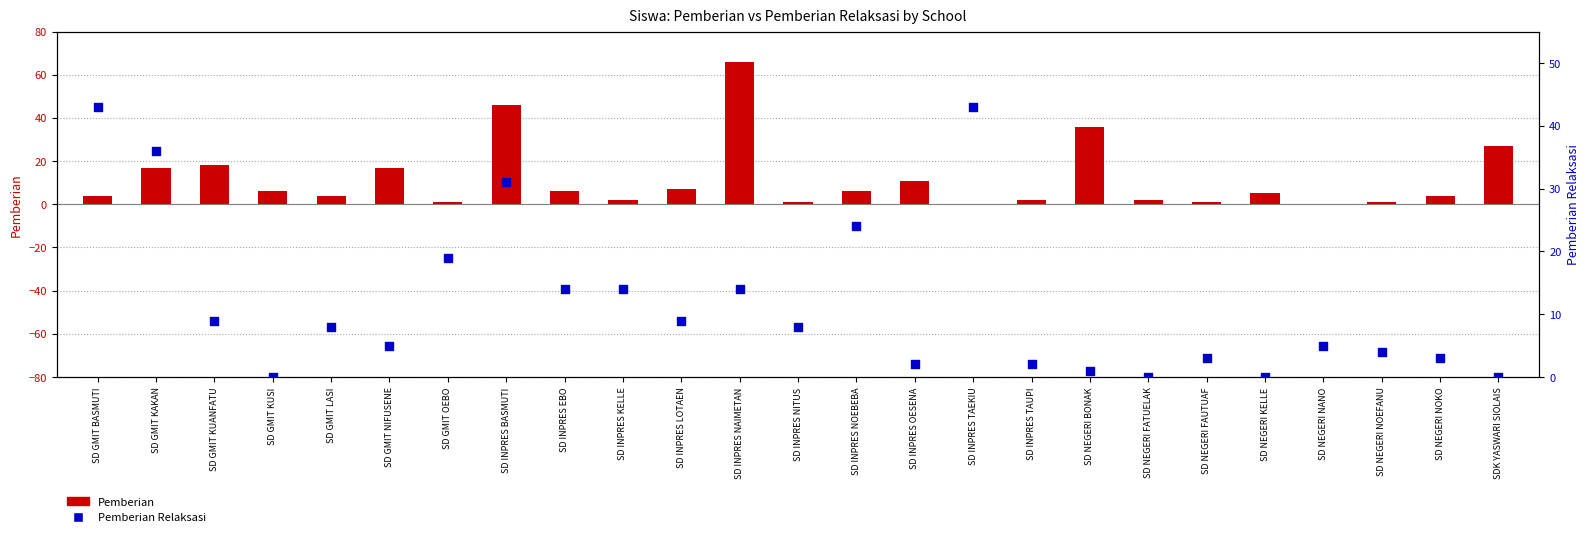

Is the value of Pemberian at SD INPRES NAIMETAN greater than the value of Pemberian Relaksasi at SD INPRES OESENA?

Yes